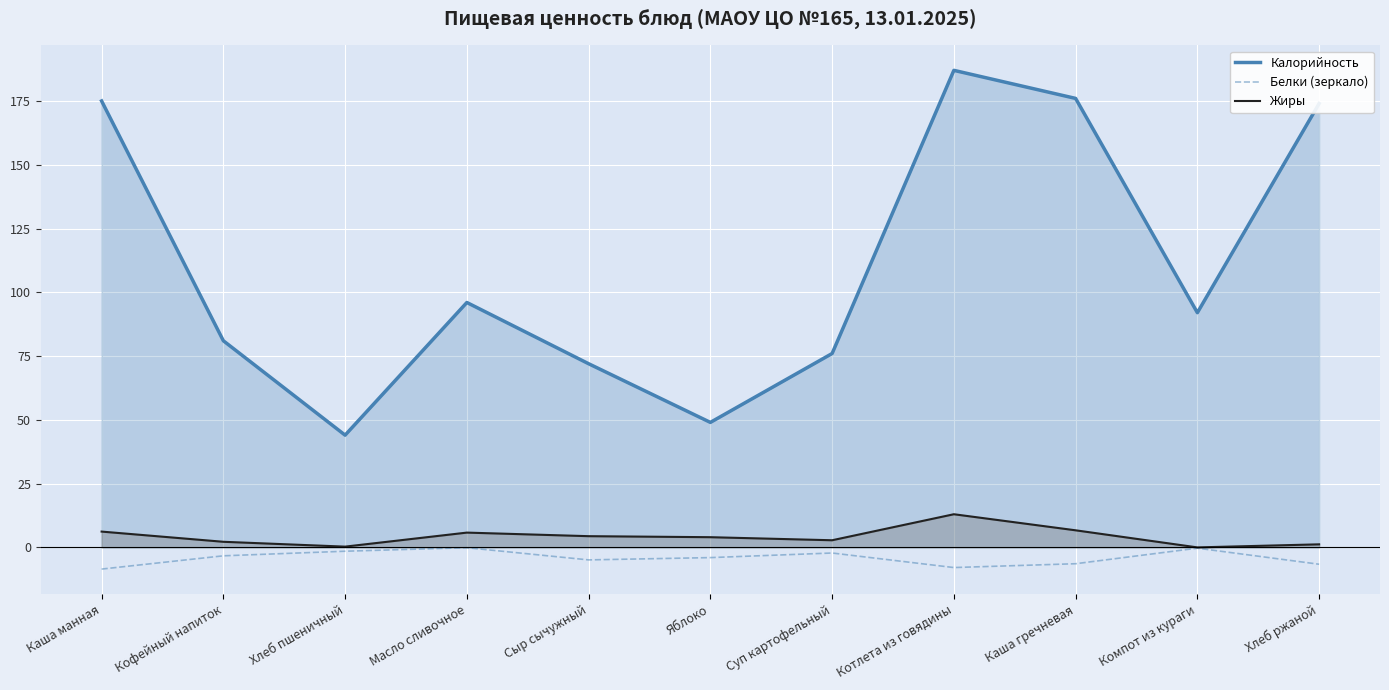

True or false: Жиры and Калорийность intersect in this chart.

False